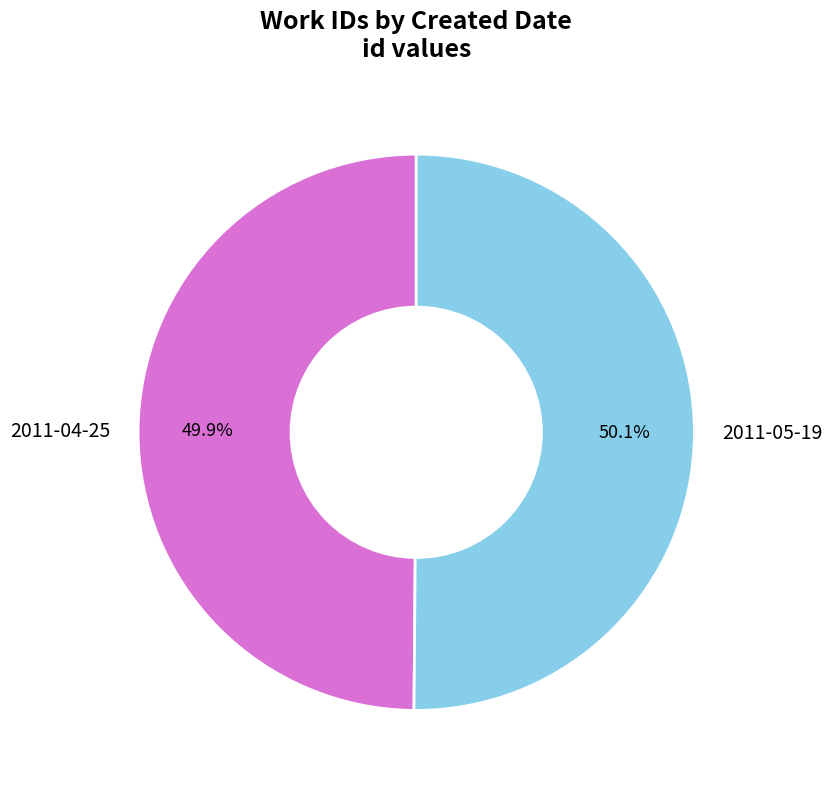

Is there a majority slice in this chart?

Yes